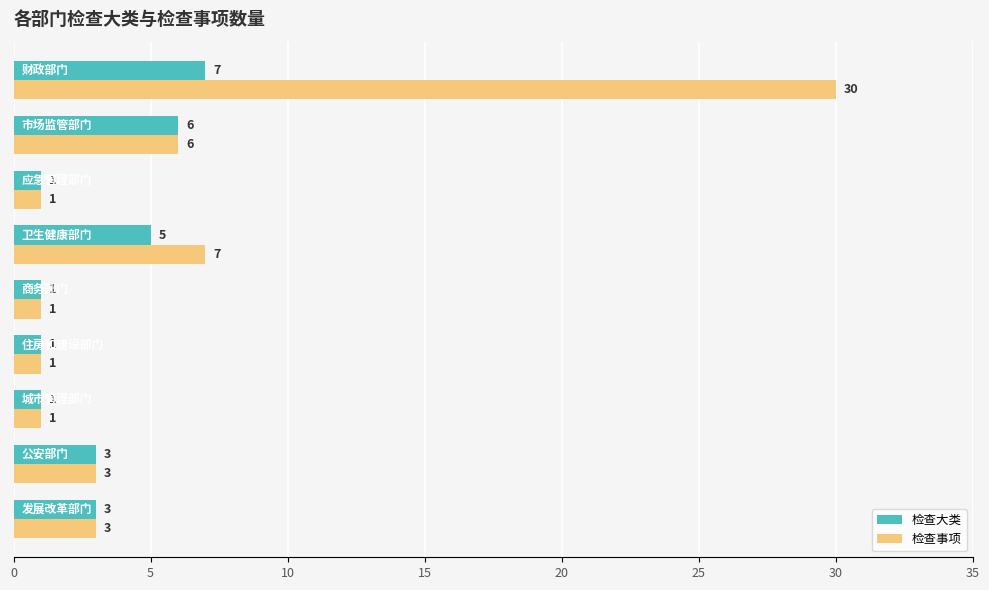

What is the difference between the maximum and second lowest values in the 检查大类 series?

6